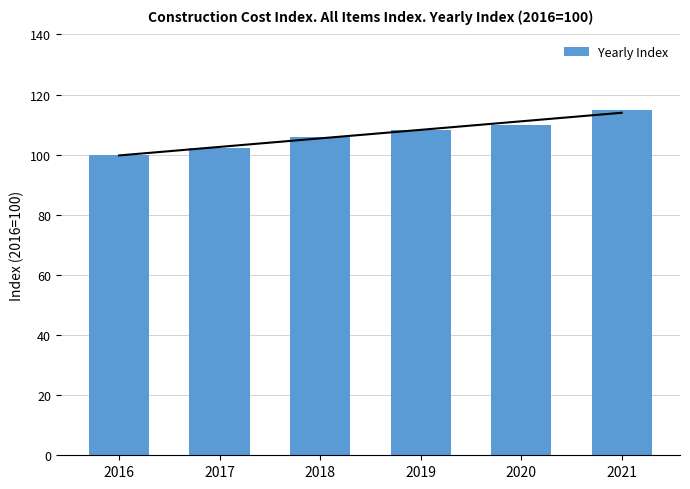

What is the approximate value at 2017?

102.4